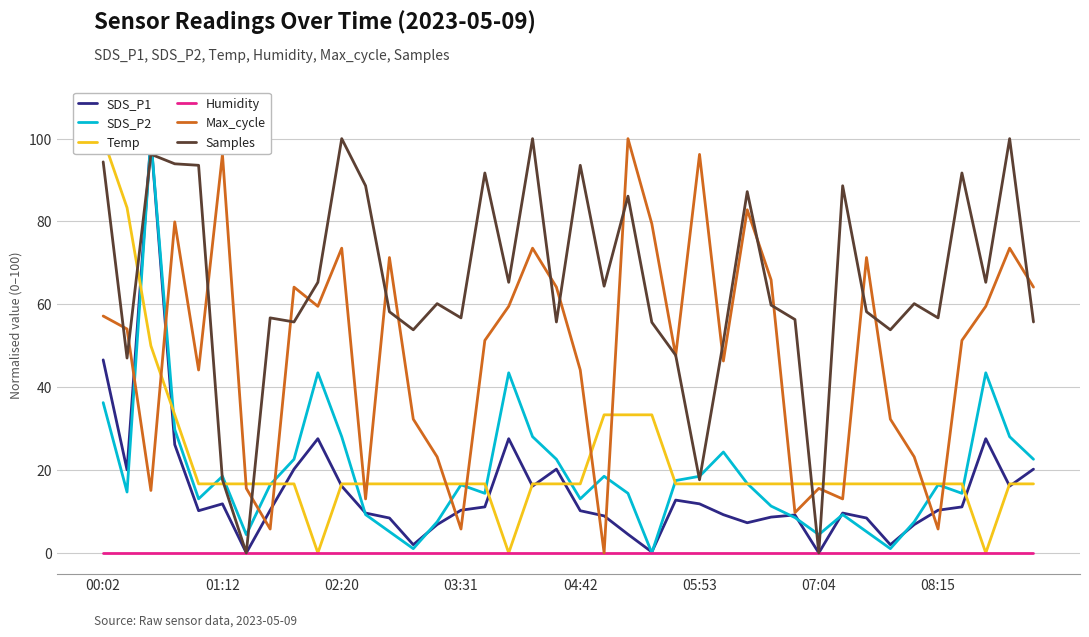

What is the maximum value for Samples?

100.0